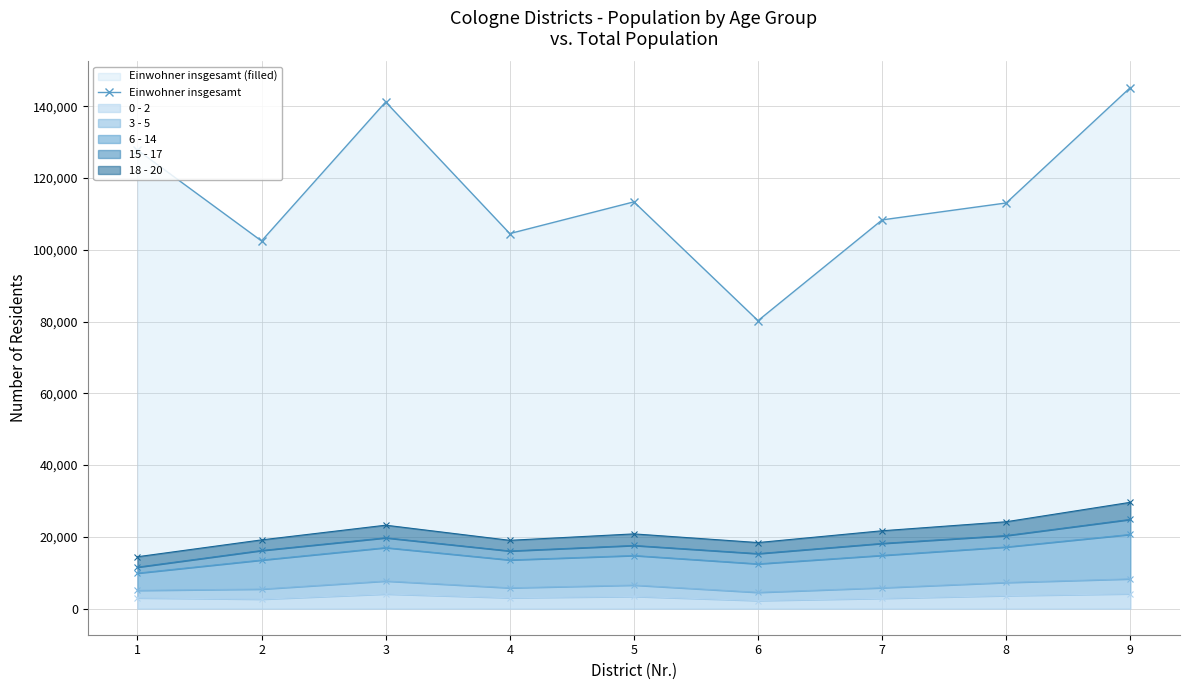

What value does the data have at 6?

80247